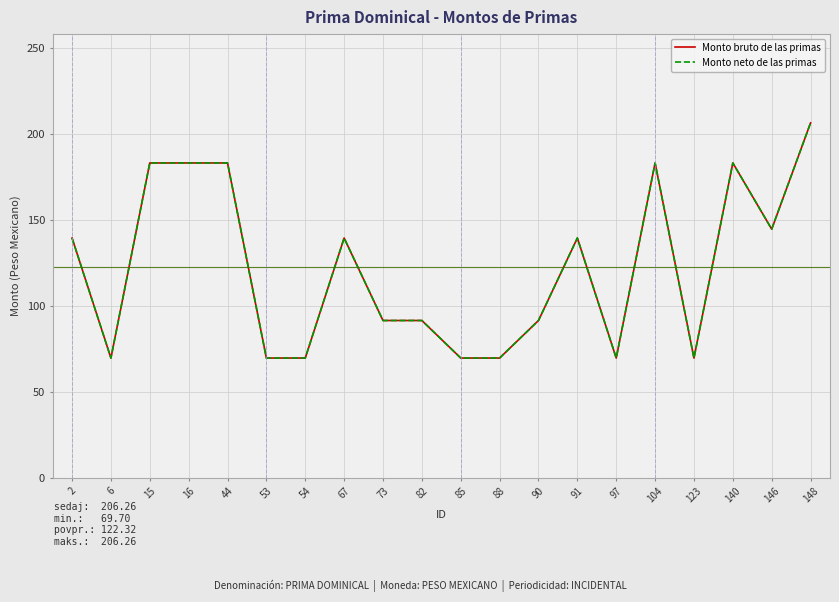

What is the maximum value for Monto bruto de las primas?

206.3